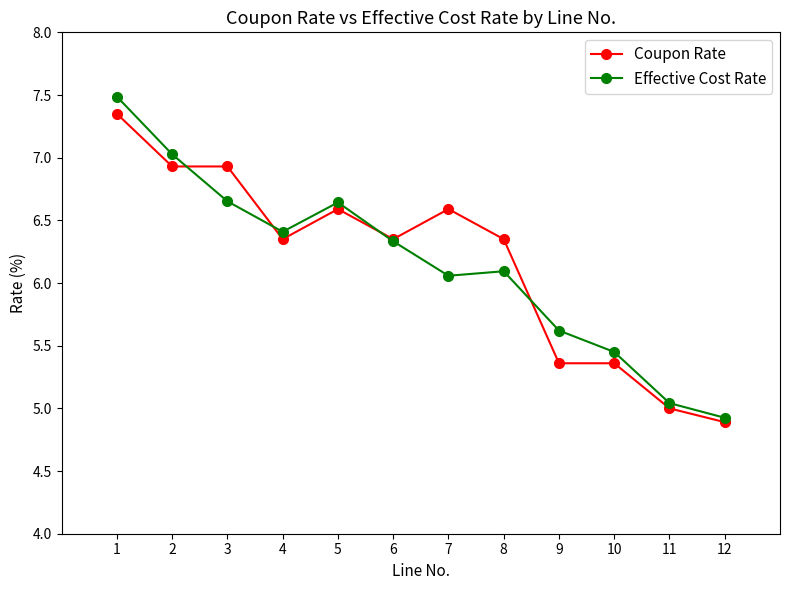

True or false: Coupon Rate has more than 1 interior local peaks.

True